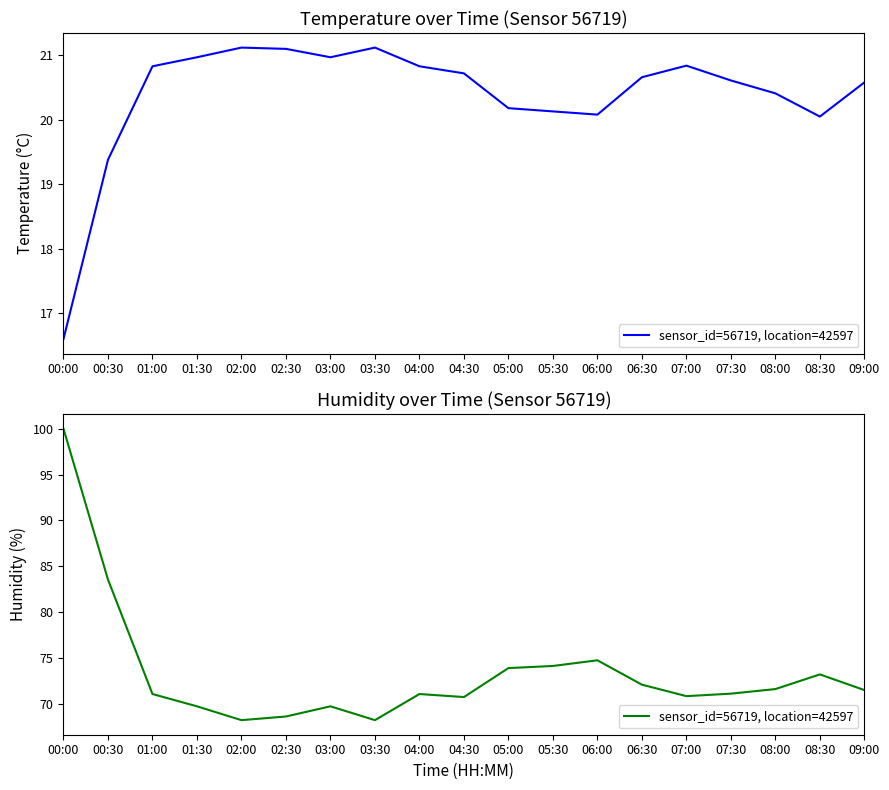

Count the number of data series in this chart.

1